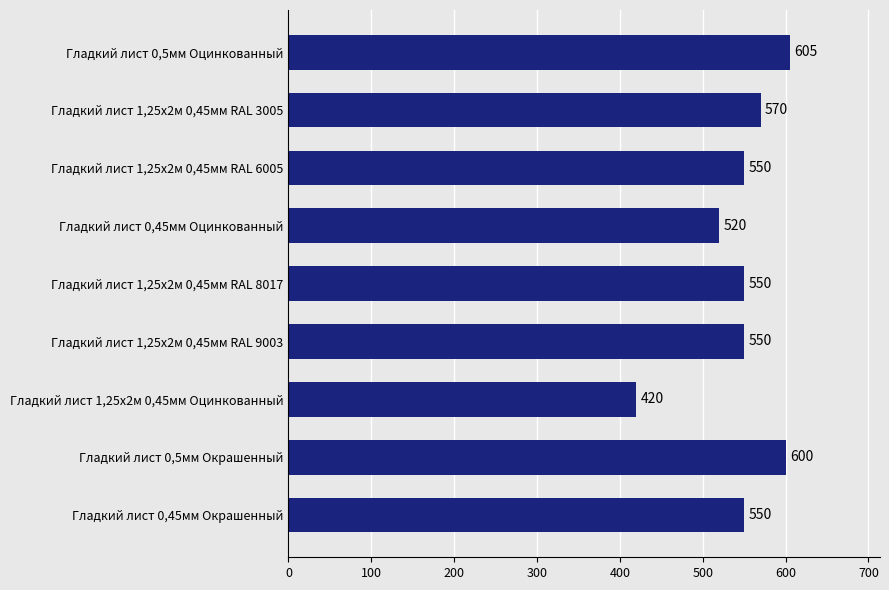

Approximately how many times larger is the value at Гладкий лист 0,5мм Оцинкованный compared to Гладкий лист 1,25х2м 0,45мм Оцинкованный?

1.4